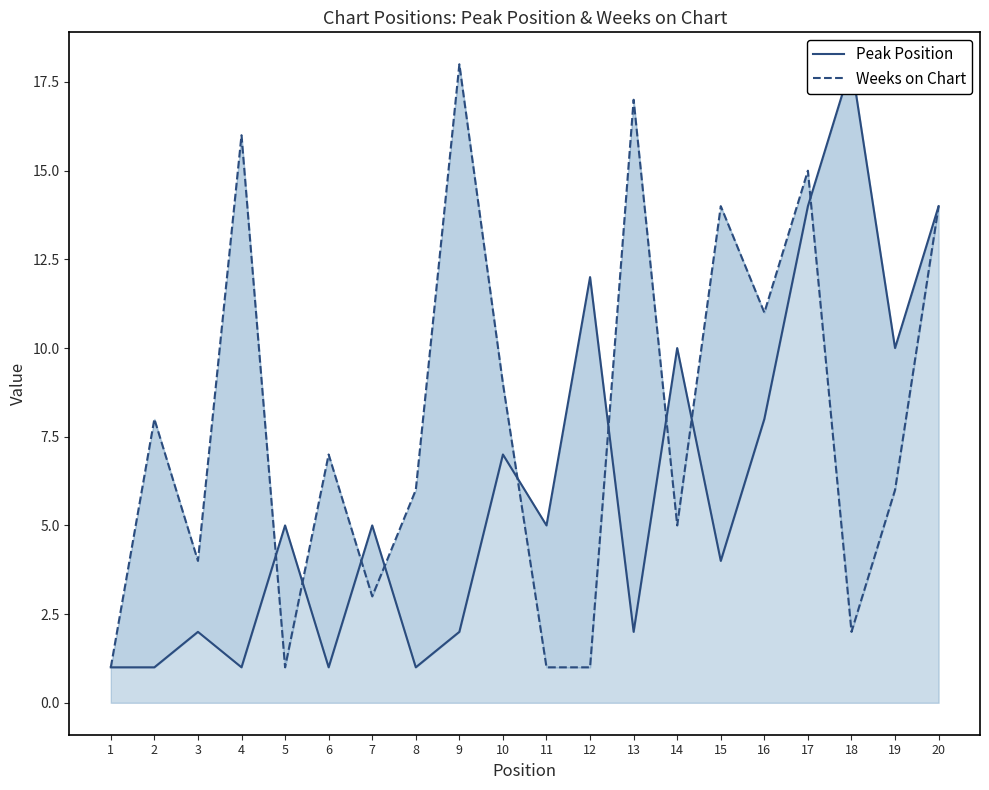

Does the chart display data point markers on the line(s)?

No